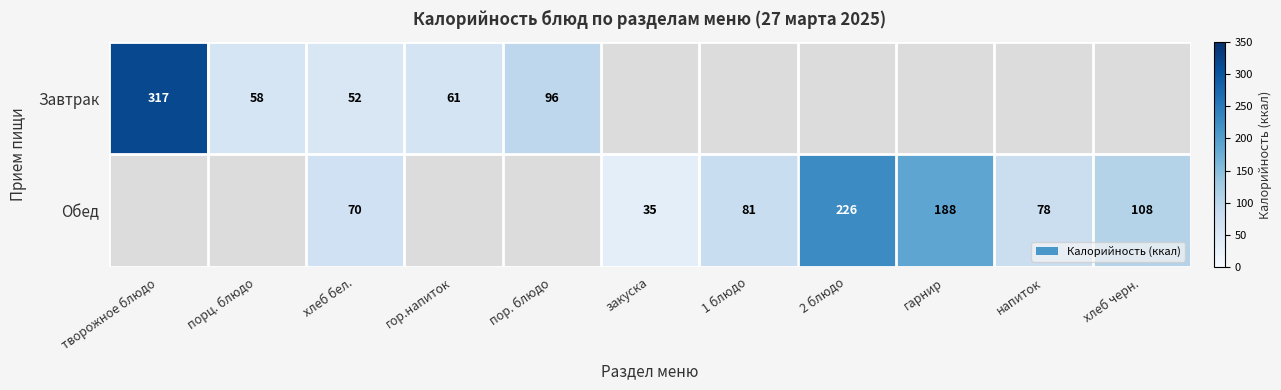

True or false: Обед has a value of 78 at напиток.

True